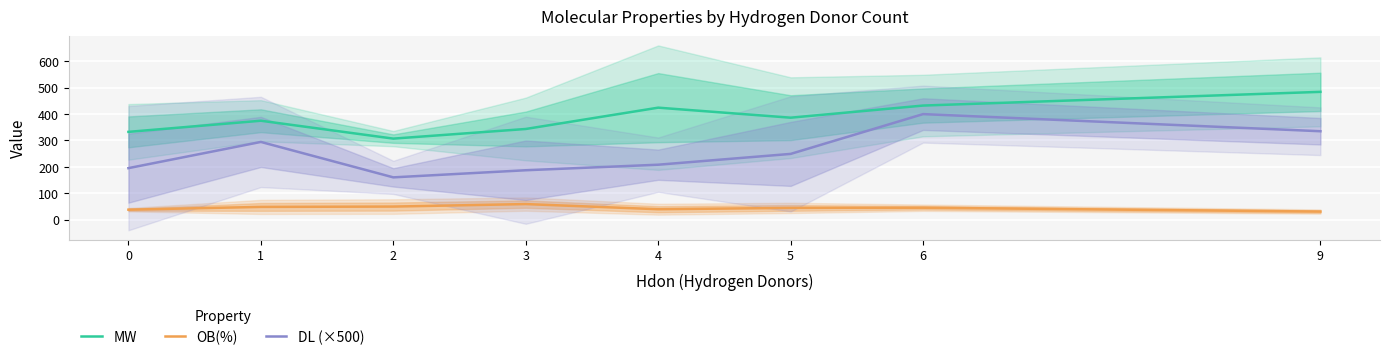

What is the average value of the MW series?

385.7